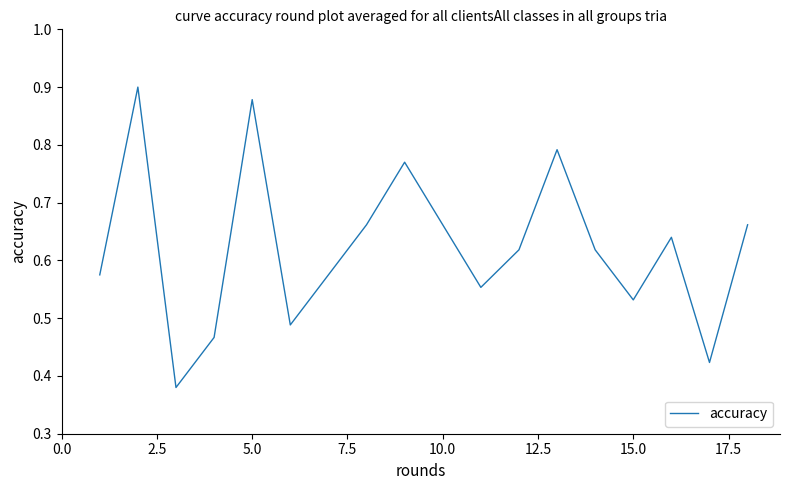

What is the smallest value displayed?

0.4